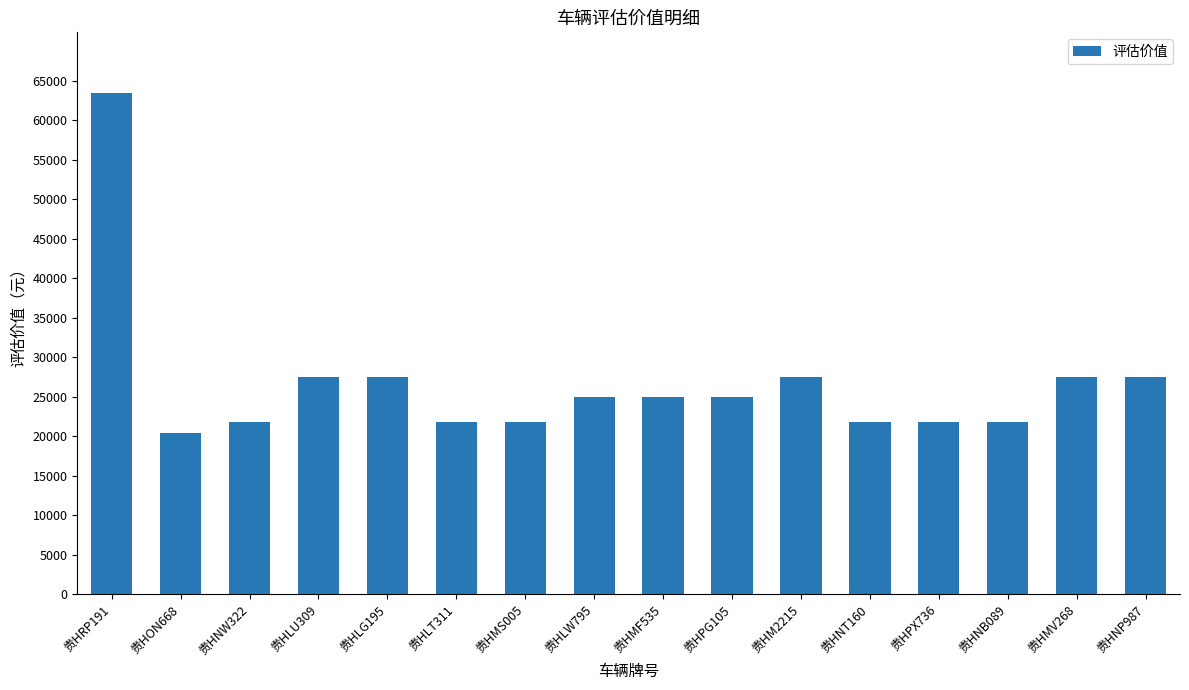

What is the minimum value shown in the chart?

20368.1